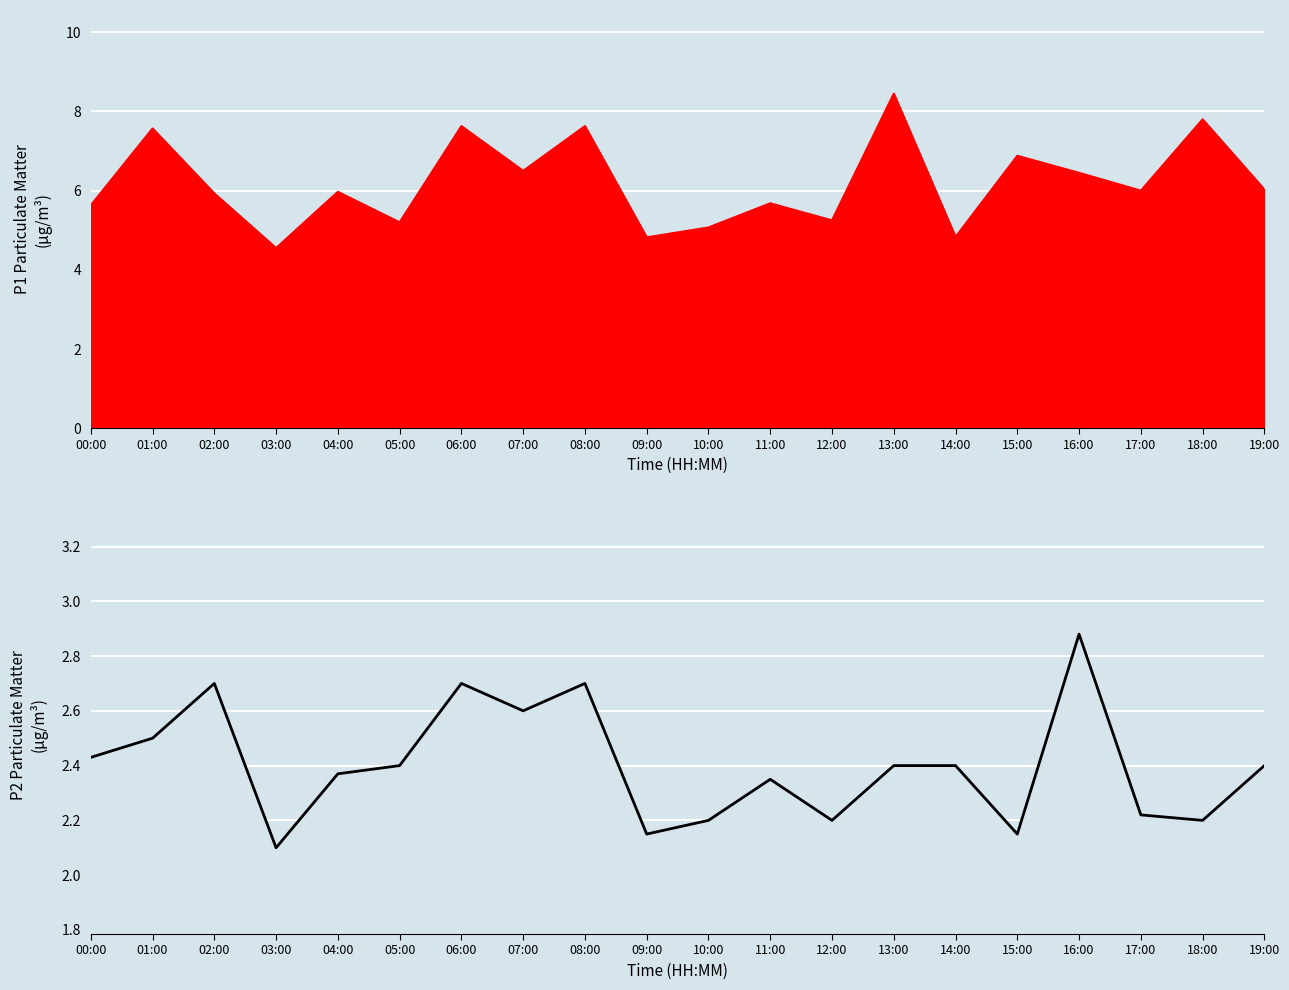

What is the minimum value shown in the chart?

2.1